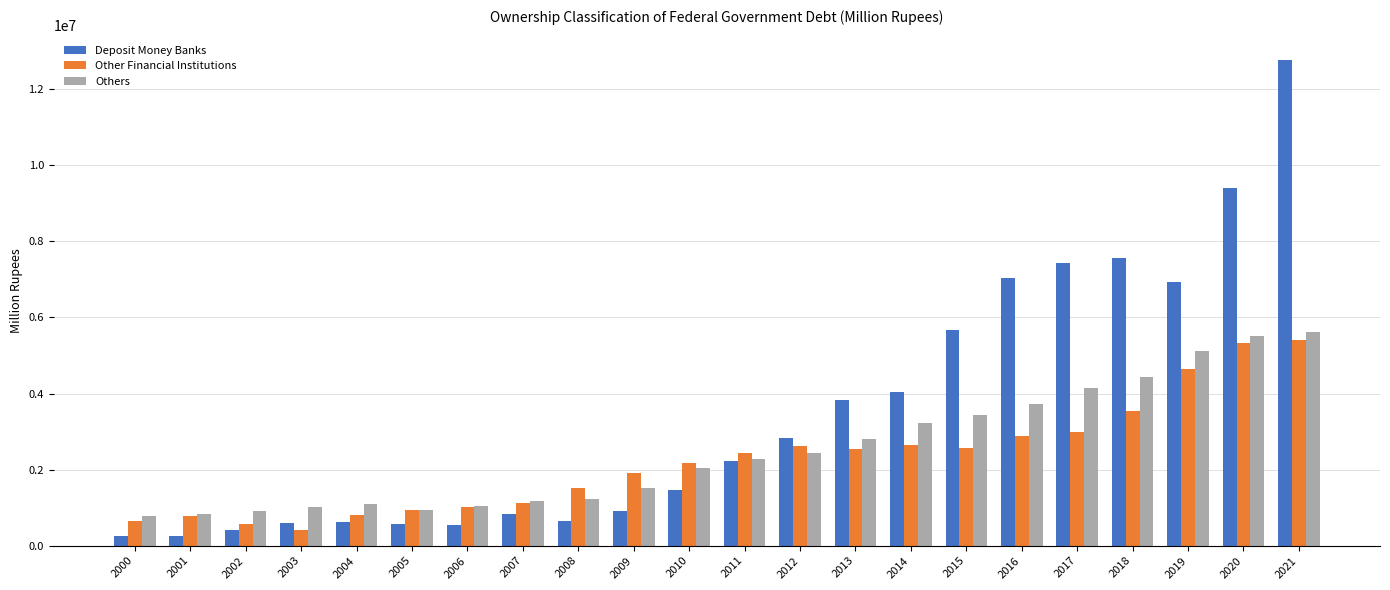

What is the sum of the Others values at 2017 and 2021?

9780318